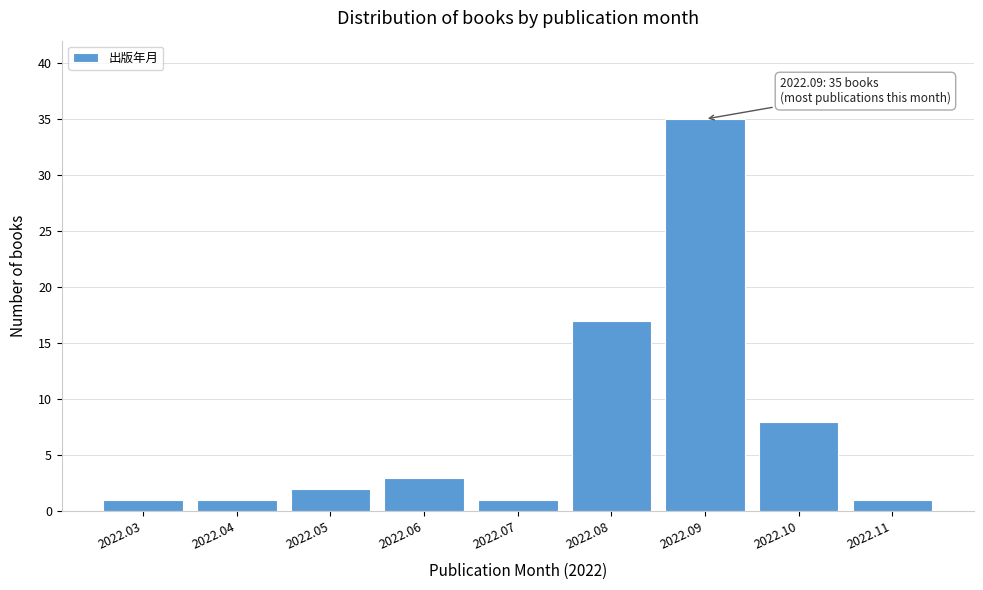

Reading right to left, list all the values displayed in this chart.

1	8	35	17	1	3	2	1	1